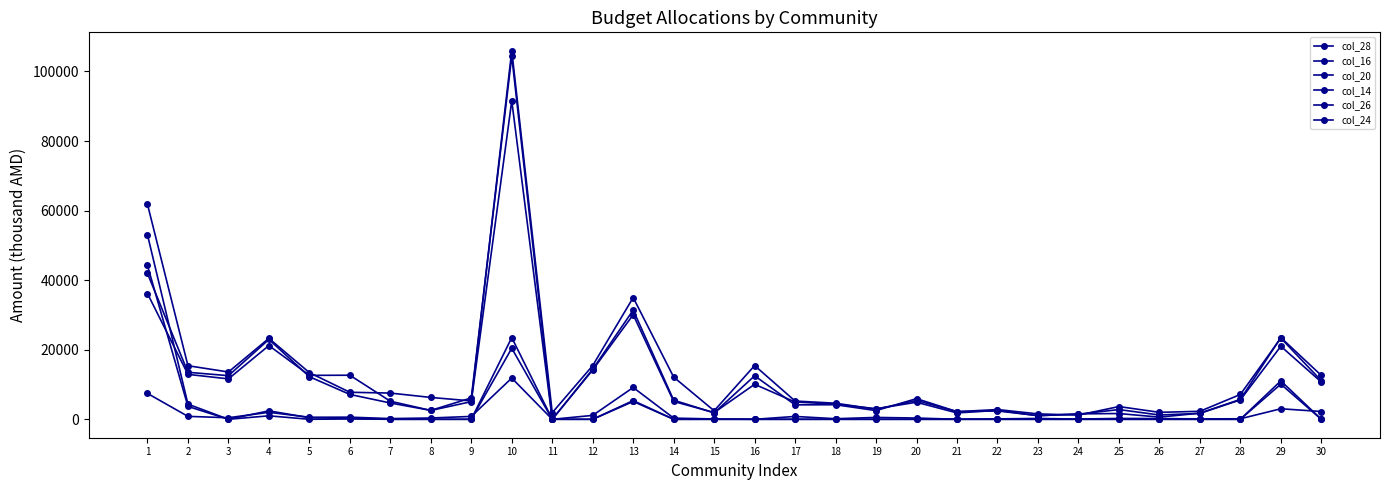

Which series has the widest spread of values?

col_20